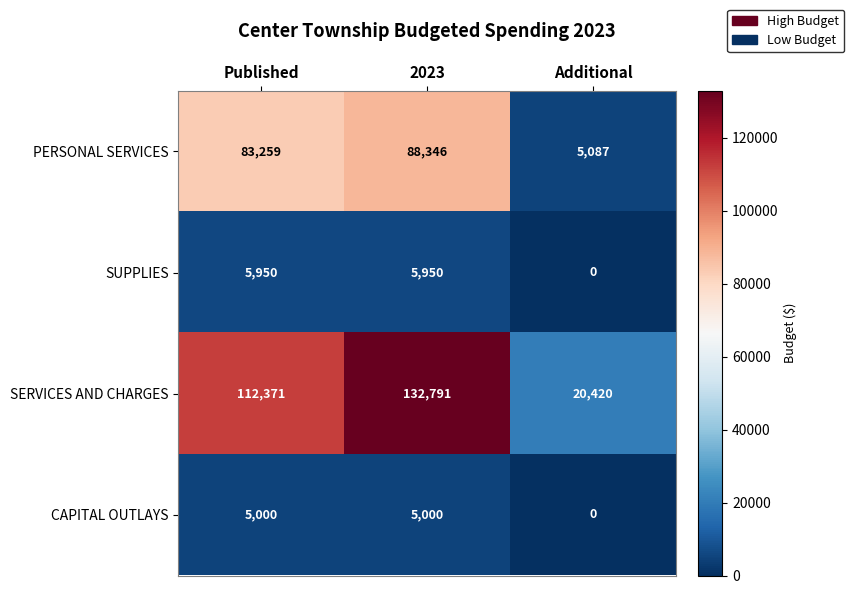

At which category is the sum across all series the highest?

2023